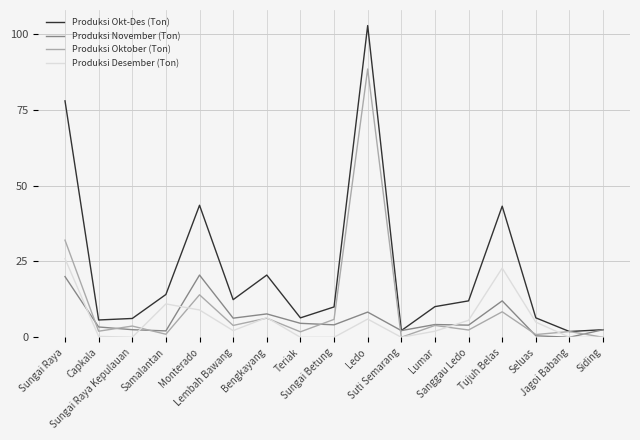

How many lines are shown in the chart?

4